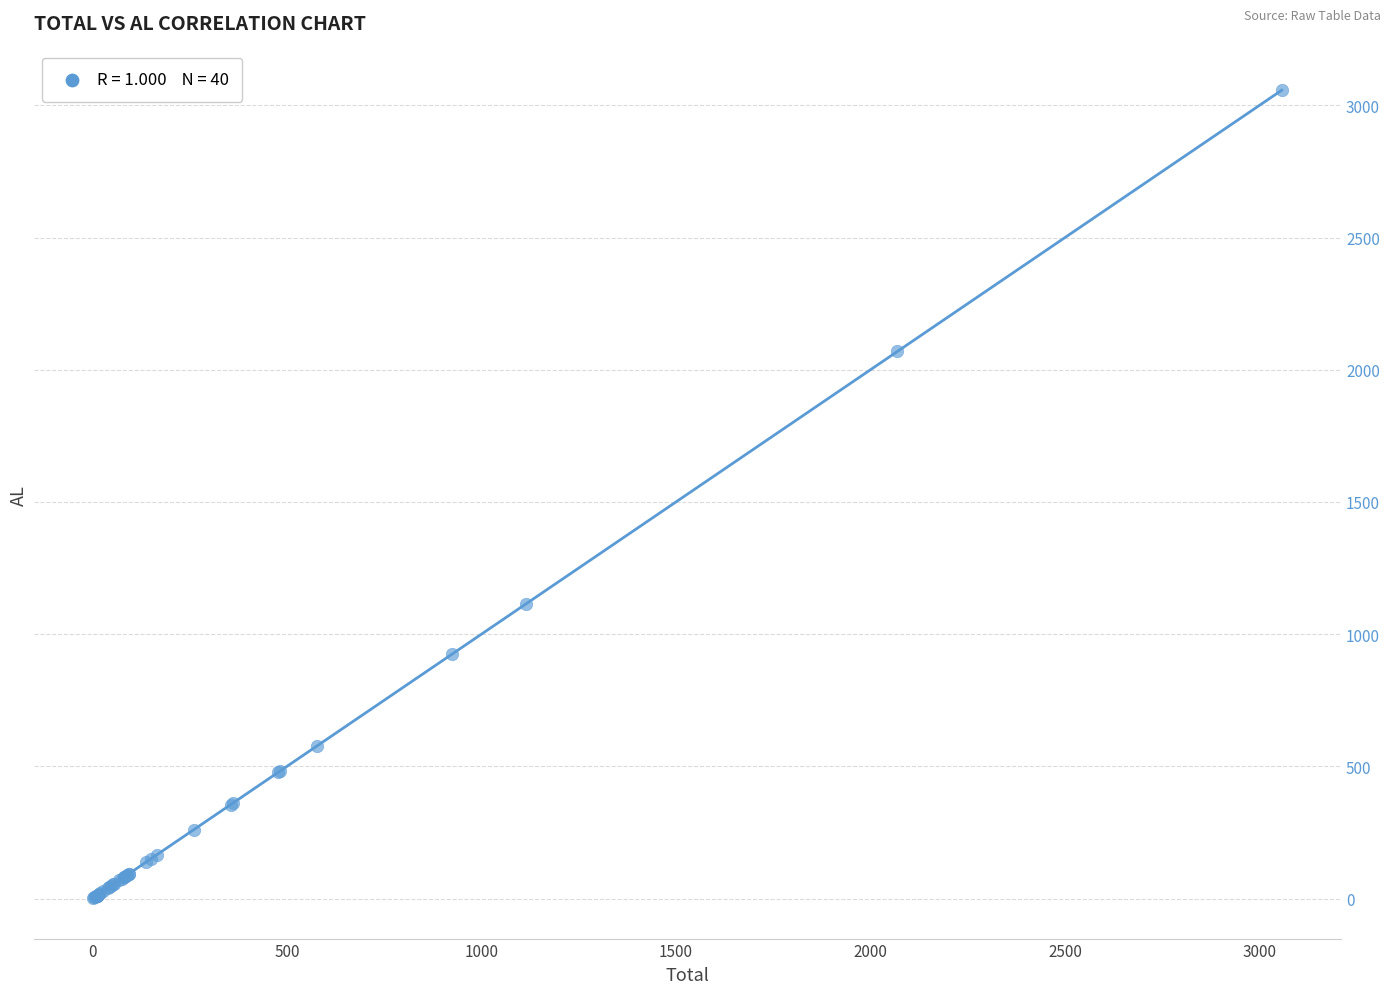

What Y value in the scatter plot is closest to 1529?

1113.9